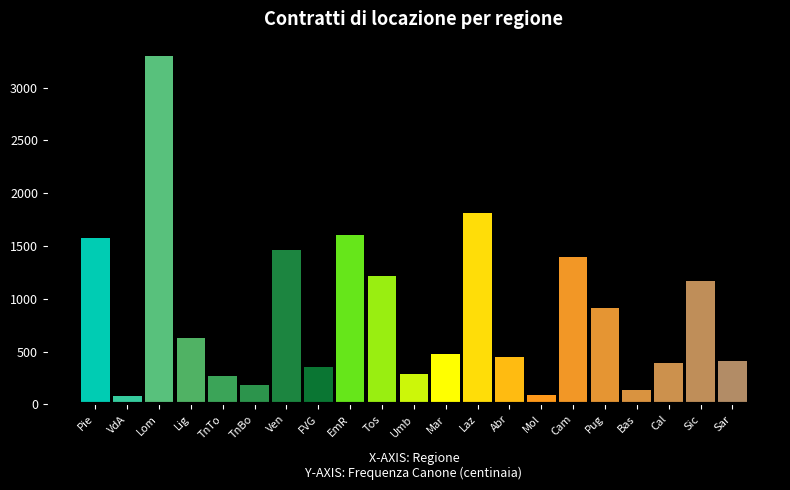

What is the difference between the maximum and minimum values?

3218.4